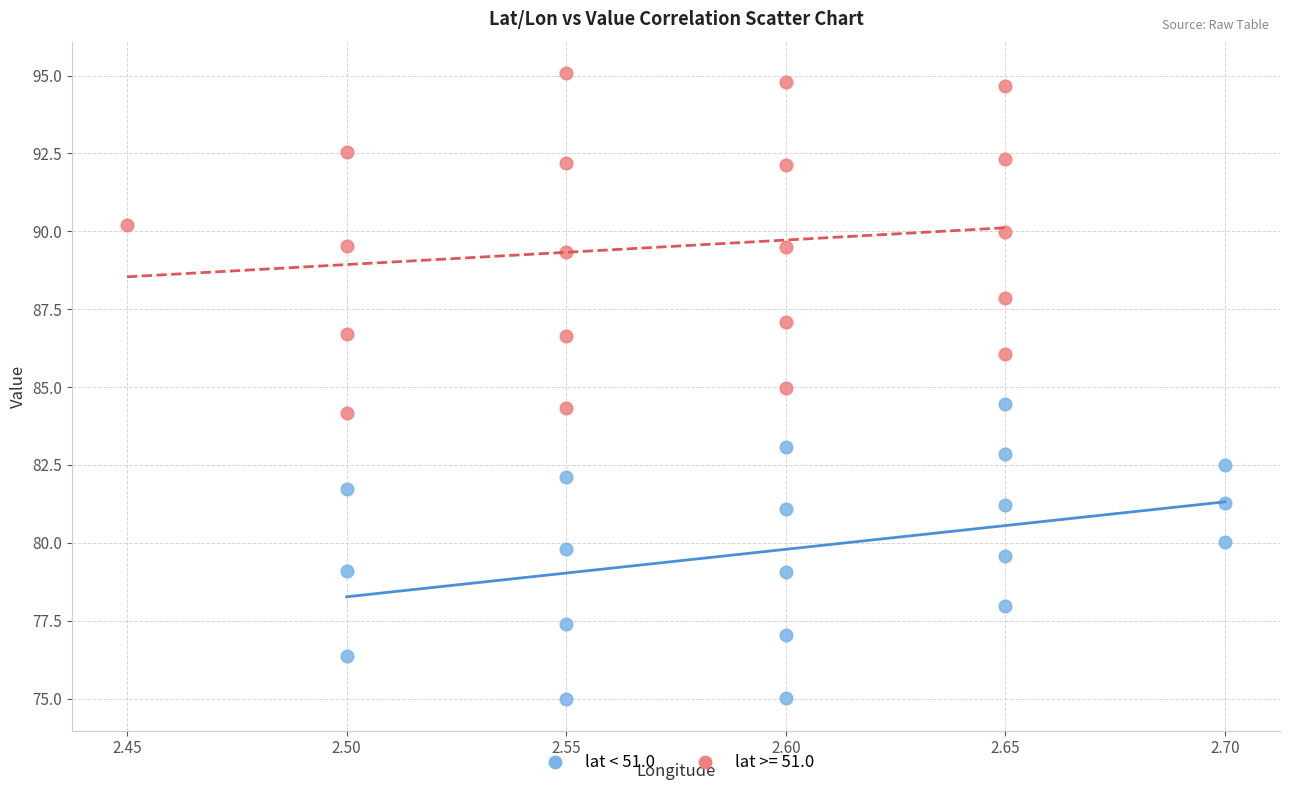

Which series contains the highest Y value?

lat >= 51.0